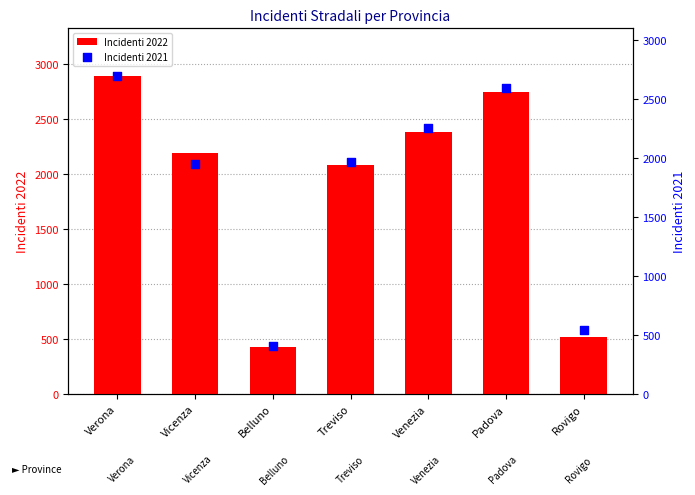

What is the total value across all series at Vicenza?

4133